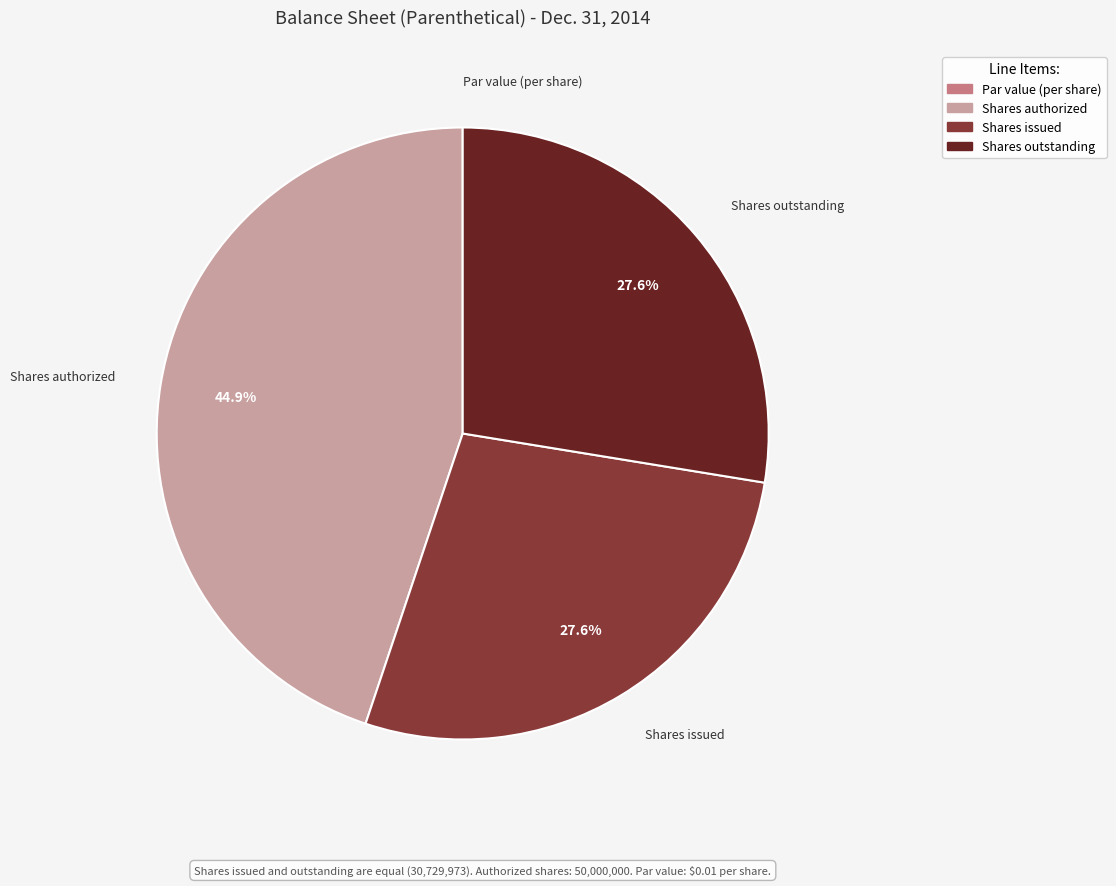

Does any single category account for the majority?

No